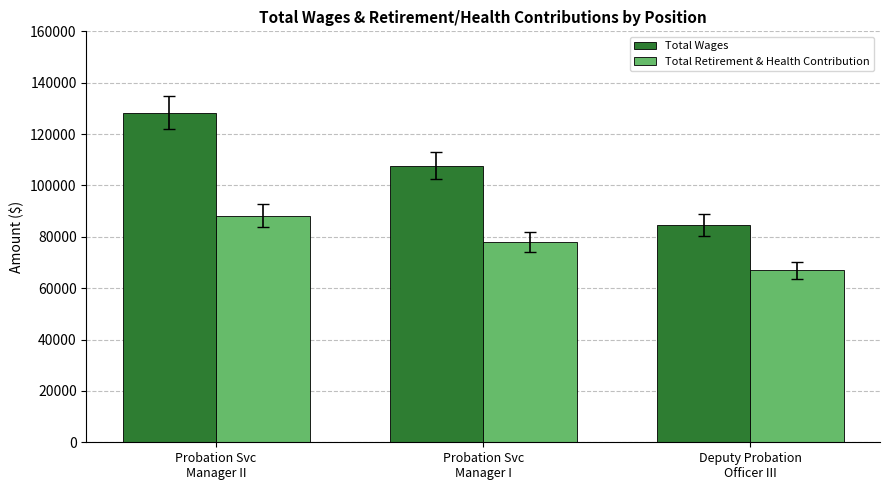

List the series in order of their overall mean, lowest first.

Total Retirement & Health Contribution, Total Wages